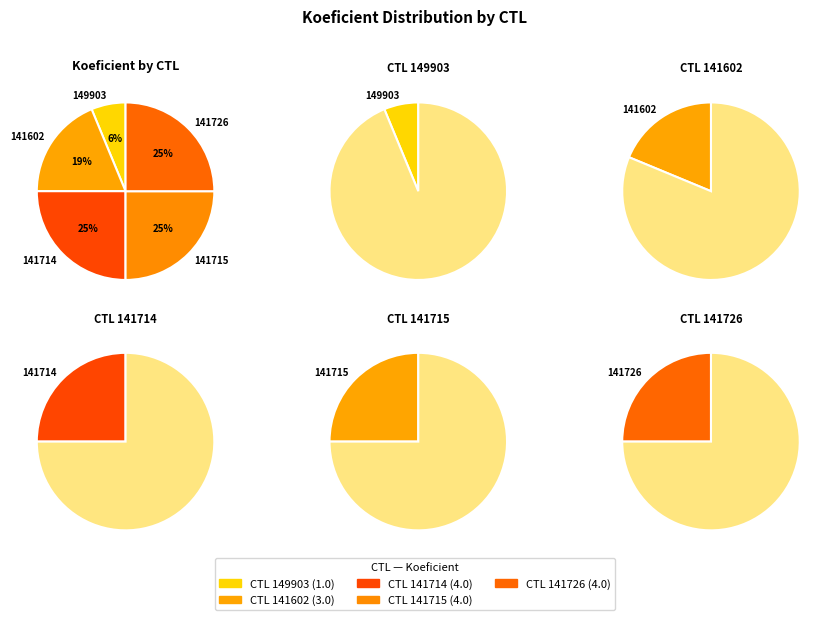

Combined, what portion of the pie is 141602 and 149903?

25.0%